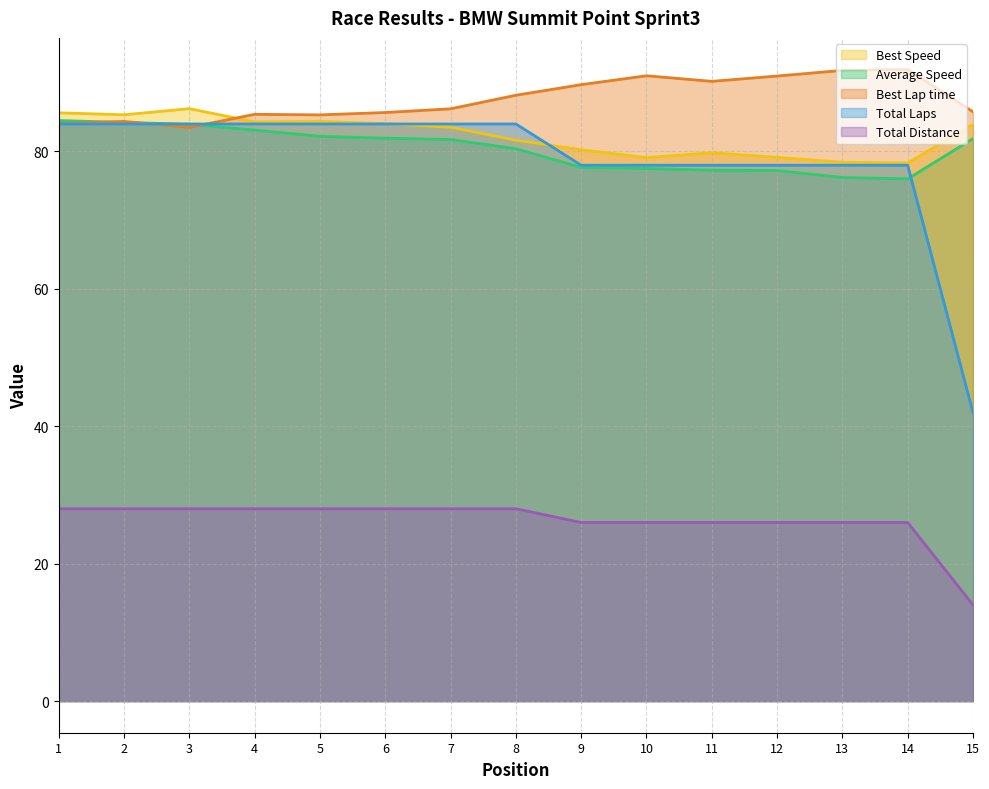

At how many categories does at least one series exceed 56?

15